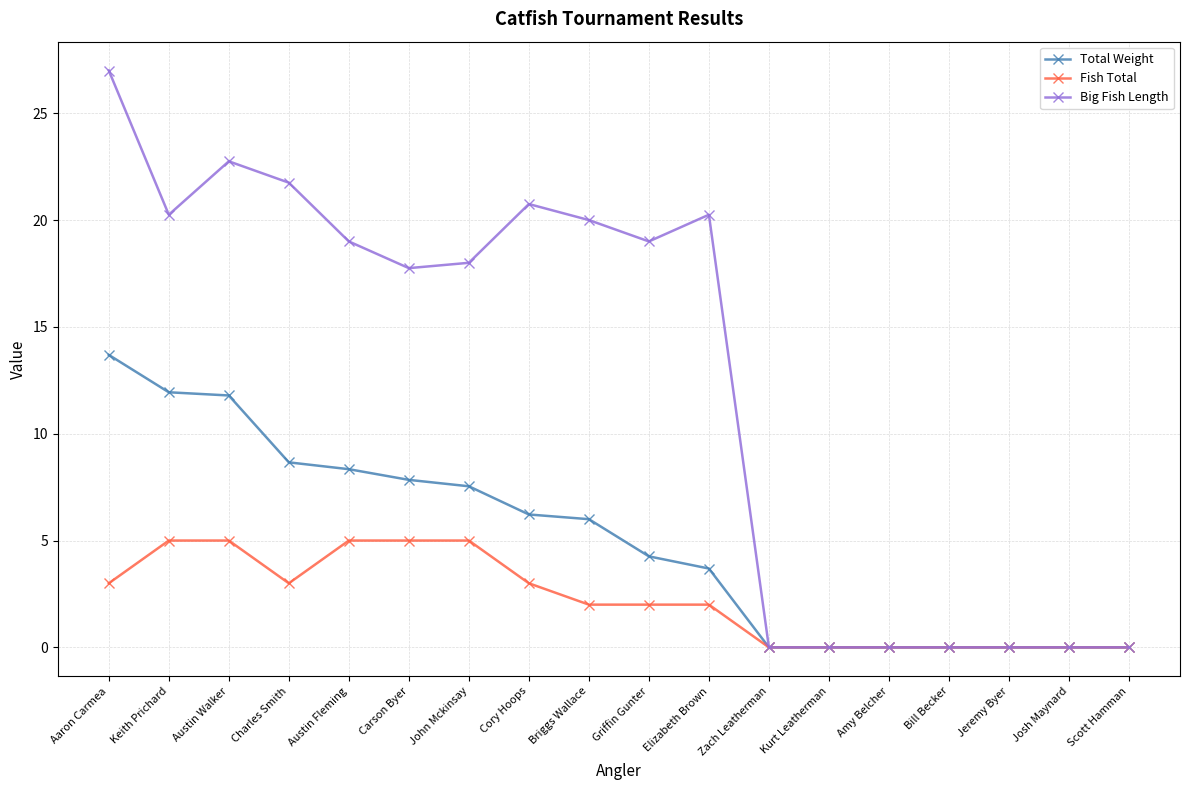

What is the sum of all Total Weight values?

90.0